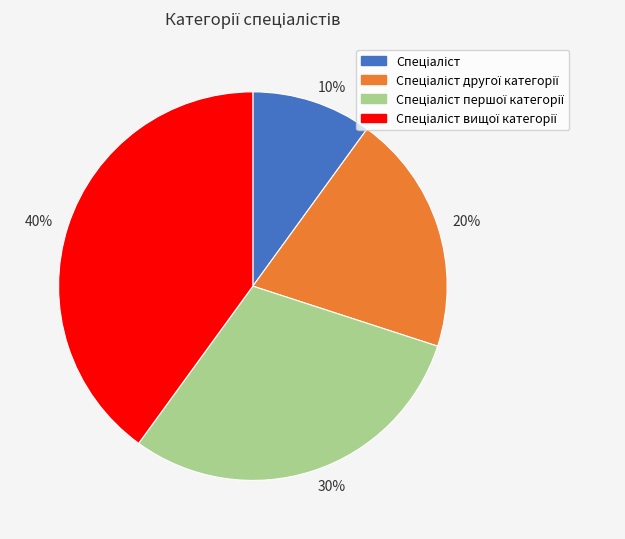

Rank the categories by value from lowest to highest.

10%, 20%, 30%, 40%